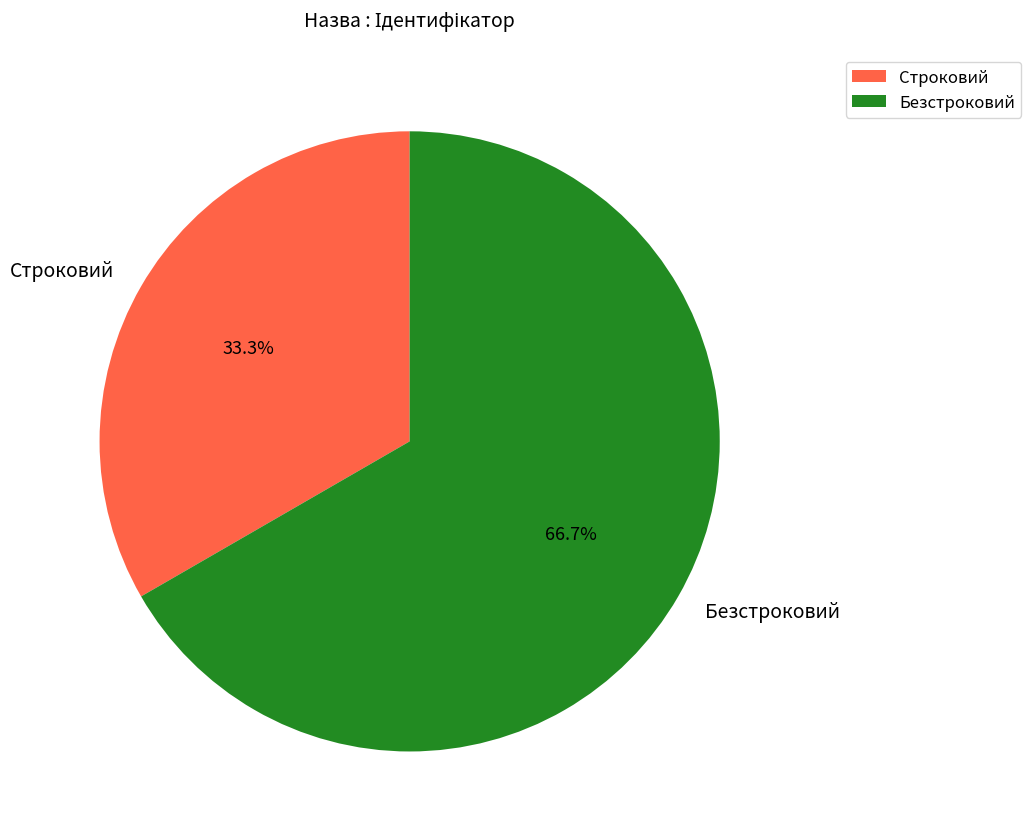

Is there any slice that represents more than half of the pie?

Yes